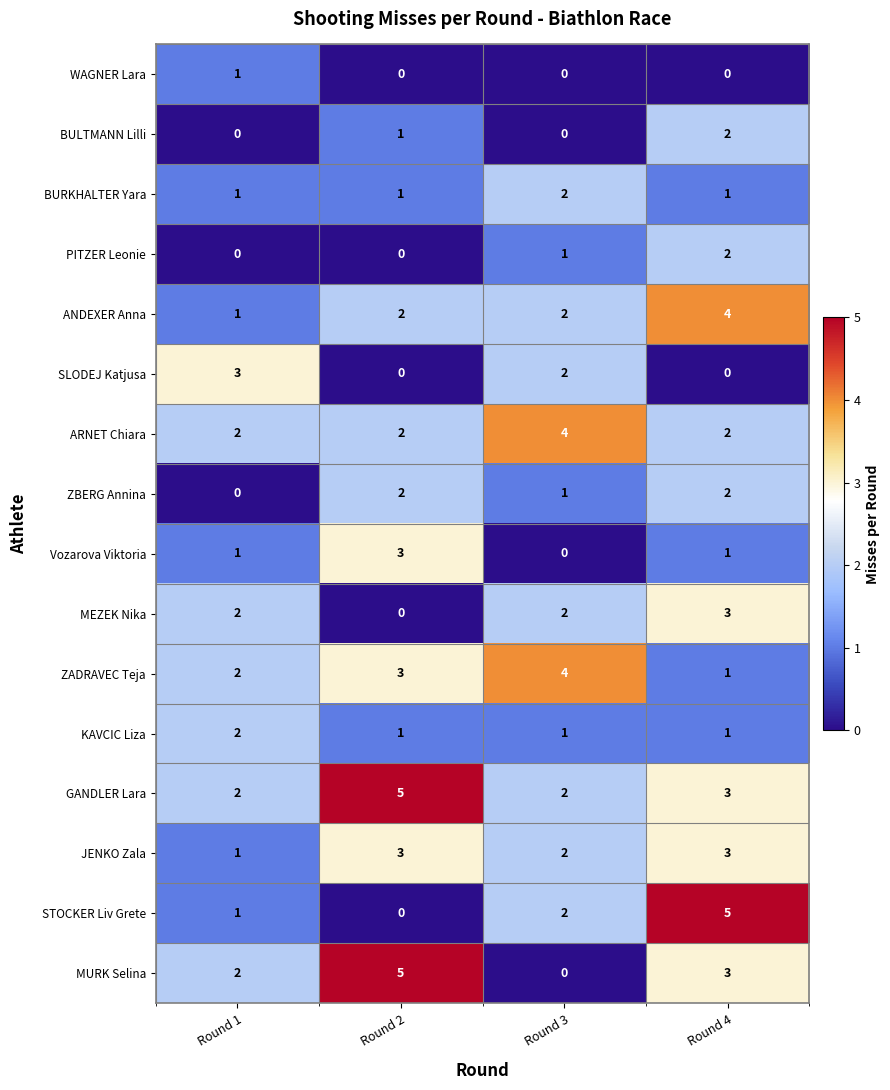

What is the difference between the SLODEJ Katjusa values at Round 1 and Round 4?

3